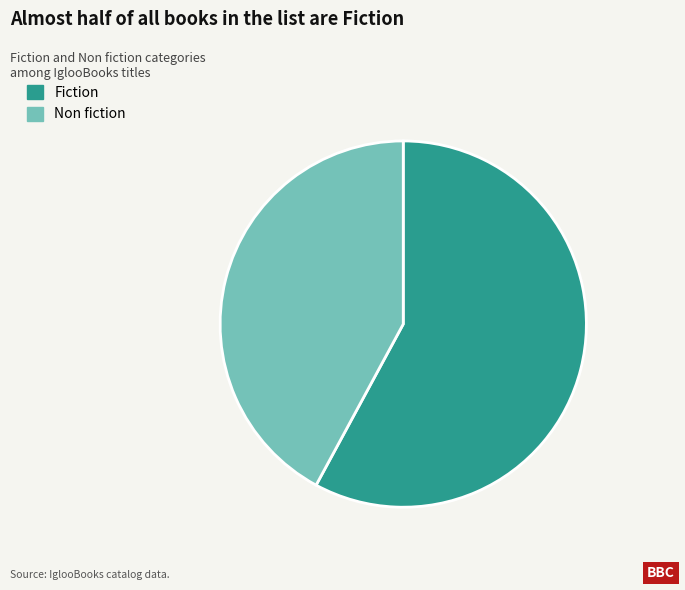

Do Fiction and Non fiction together represent more than half of the pie?

Yes